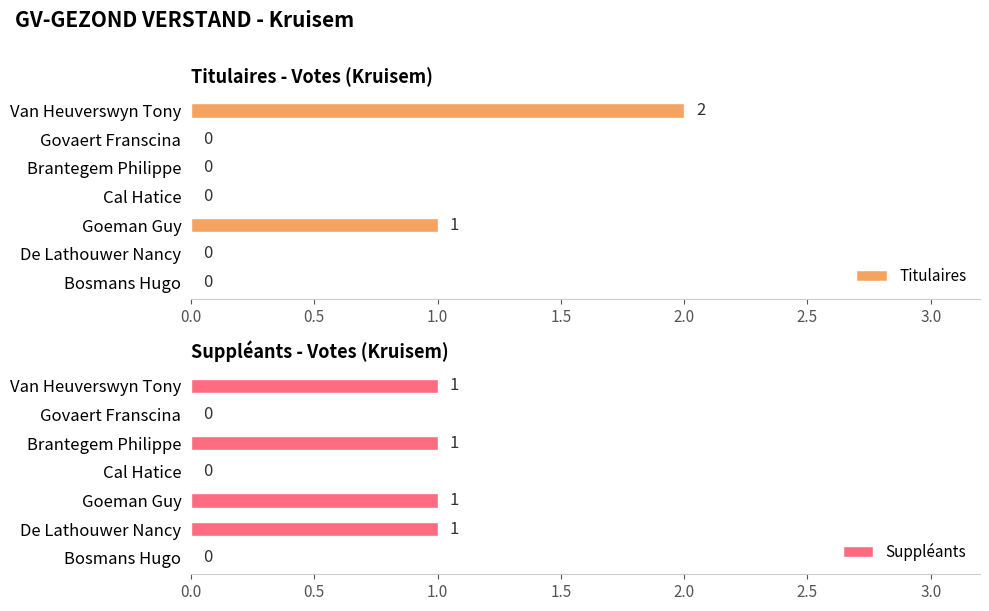

Is it true that Suppléants equals -1 at Bosmans Hugo?

False